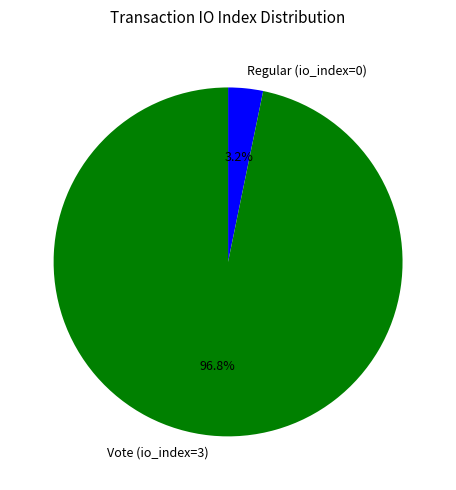

How many segments does this pie chart have?

2